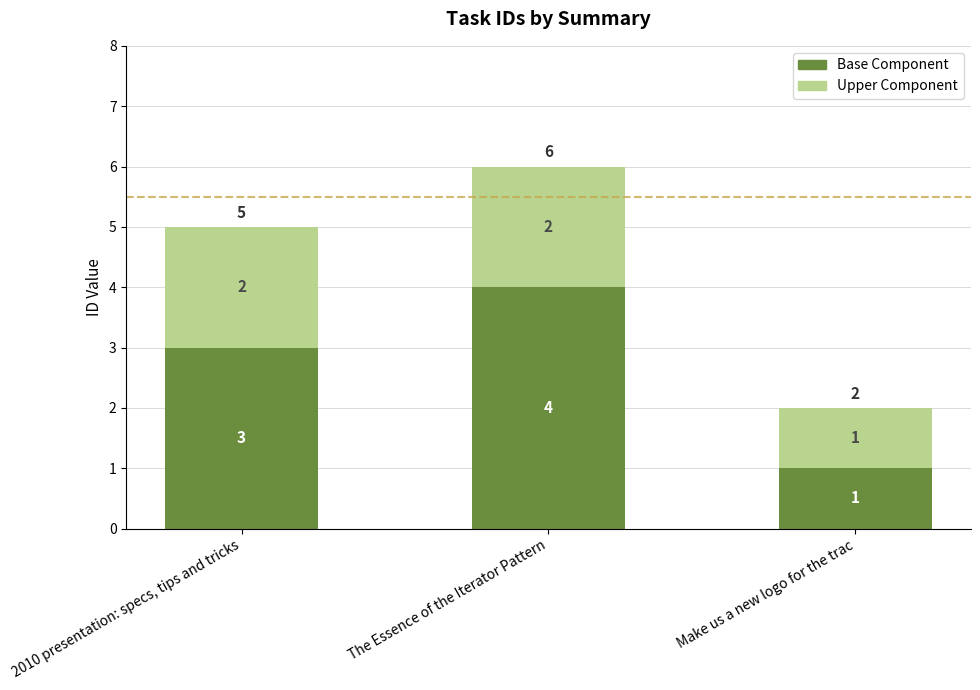

What is the approximate value of Base Component at The Essence of the Iterator Pattern?

4